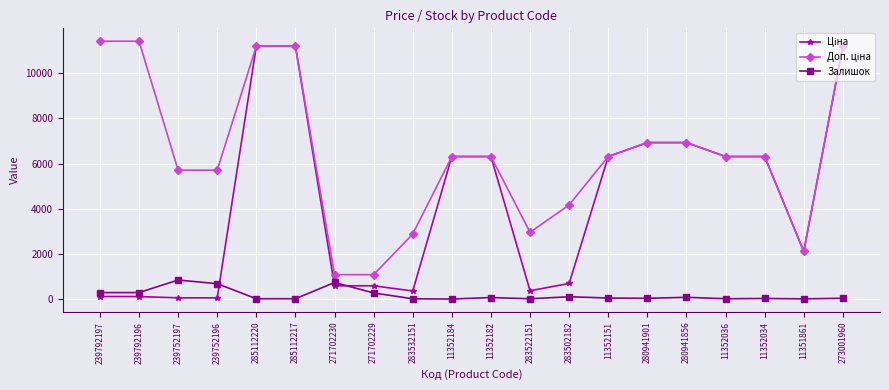

True or false: Залишок has a value of 71.0 at 11352182.

True